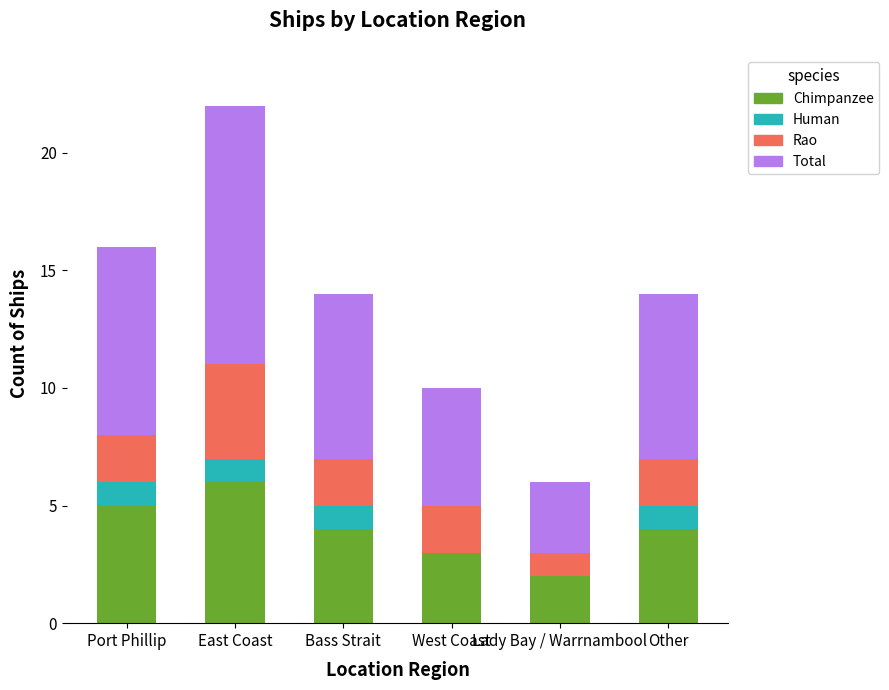

At which category is the sum across all series the highest?

East Coast